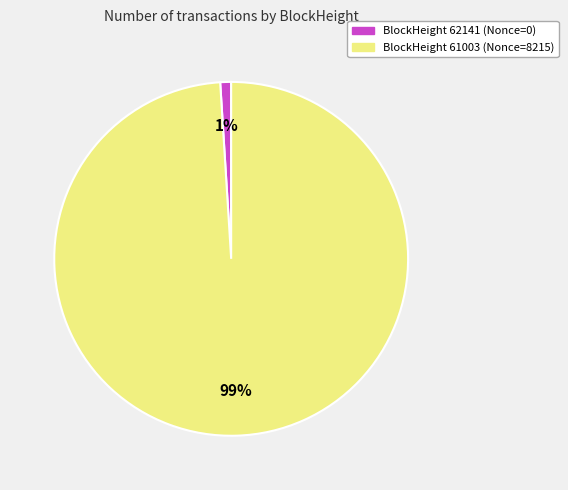

To the nearest percent, what is the difference between the largest and smallest slice percentages?

98%